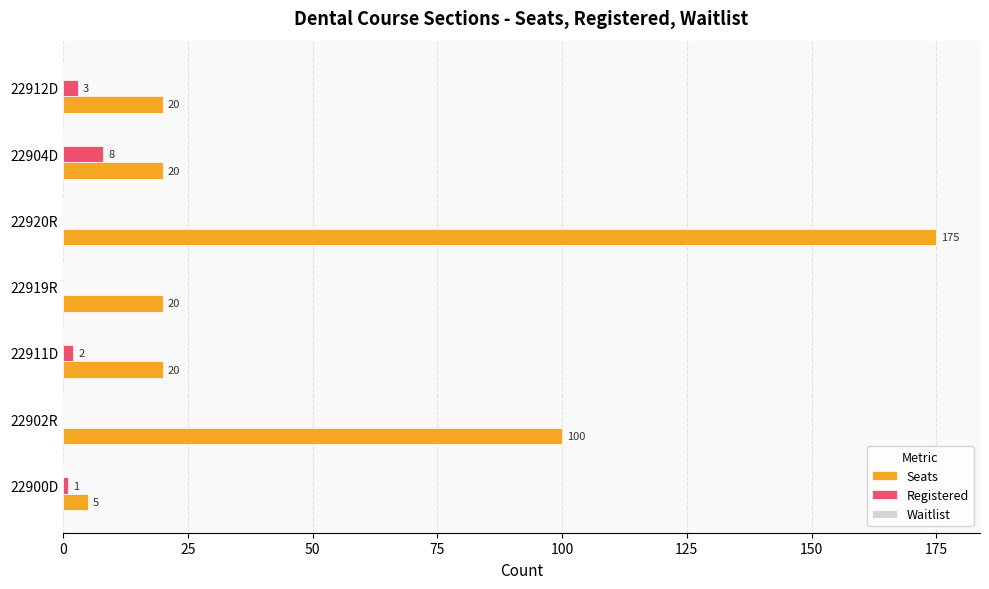

How many Registered values are between 0 and 3?

6